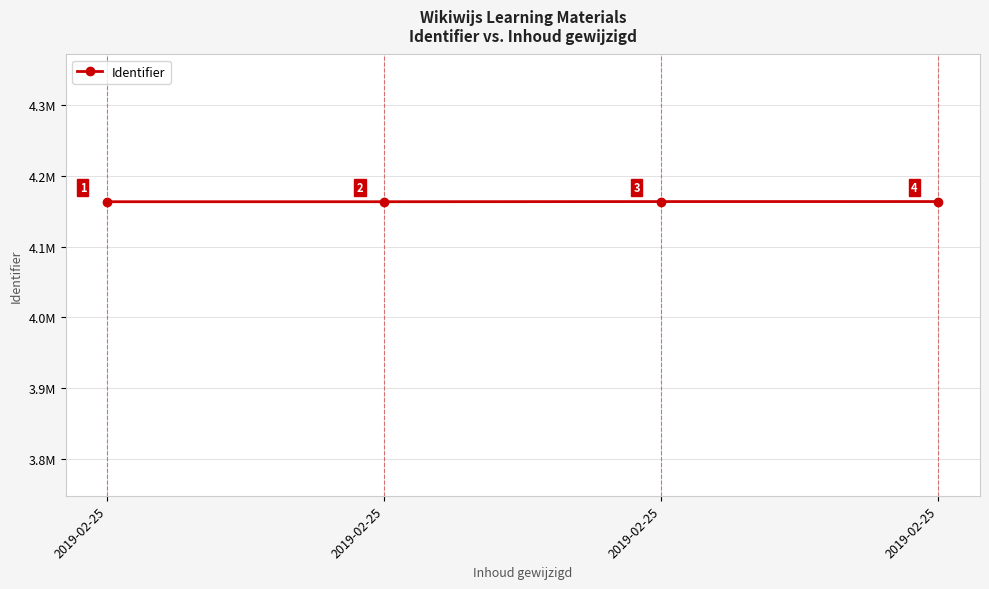

Which label corresponds to the largest value in the chart?

2019-02-25